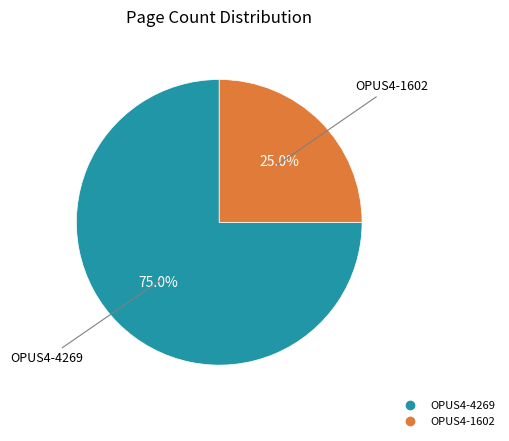

Is it true that OPUS4-1602 is 19% of the pie?

False